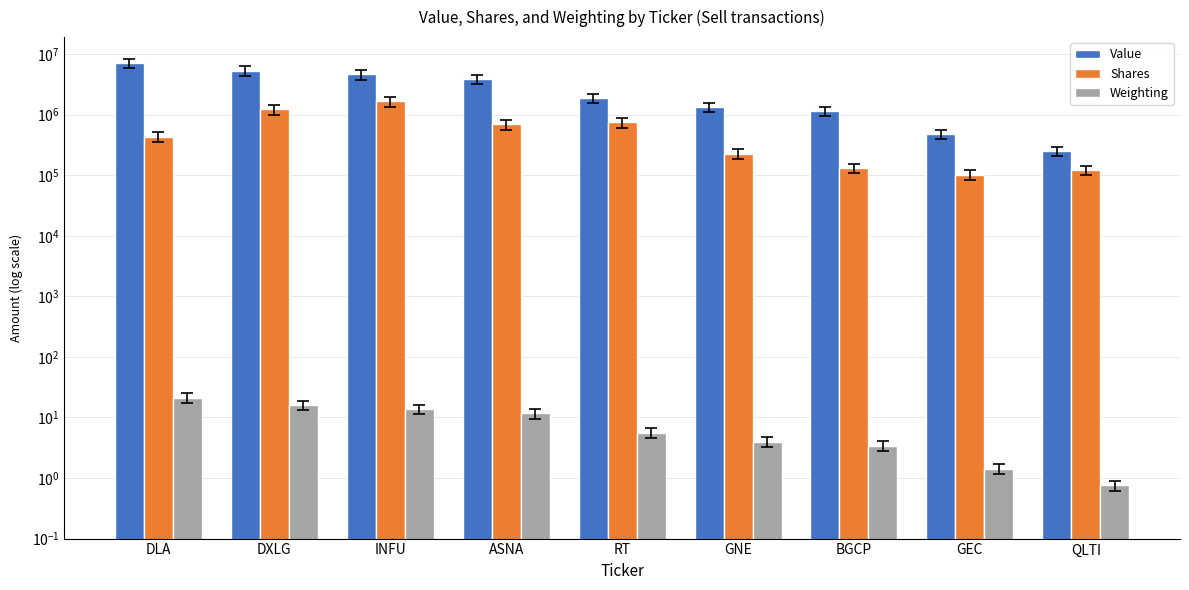

At which label does Weighting first exceed 5?

DLA